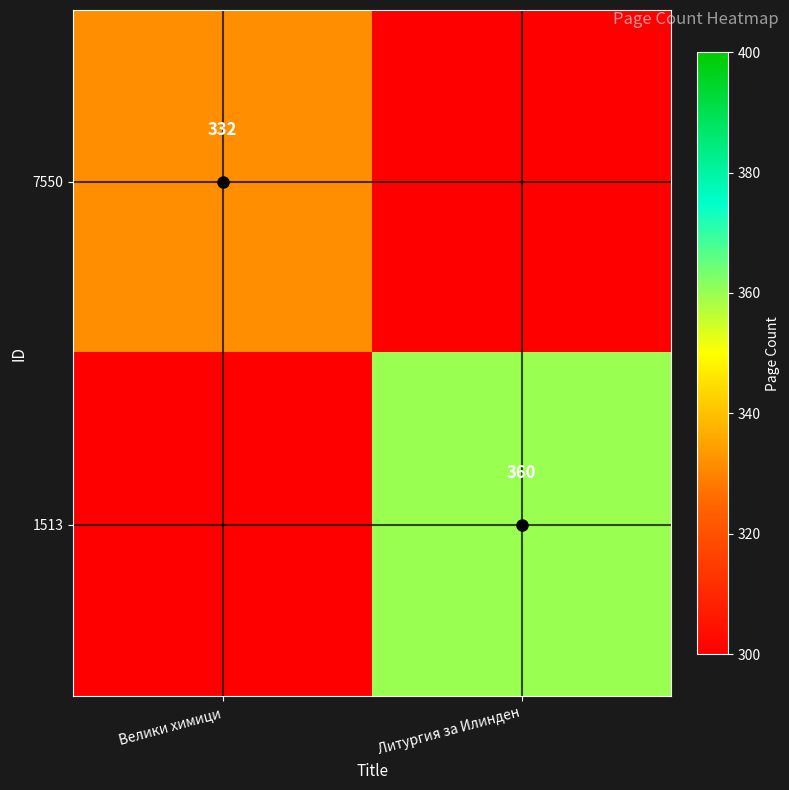

Which label corresponds to the largest value in the chart?

Литургия за Илинден